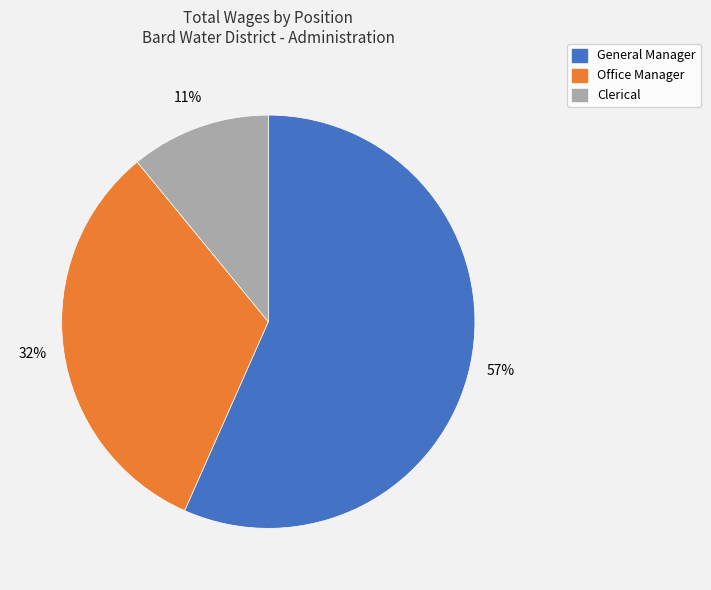

To the nearest percent, what portion does General Manager represent?

57%